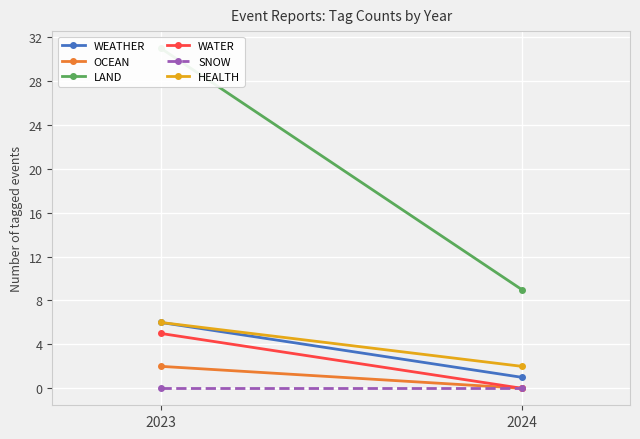

What is the sum of all OCEAN values?

2